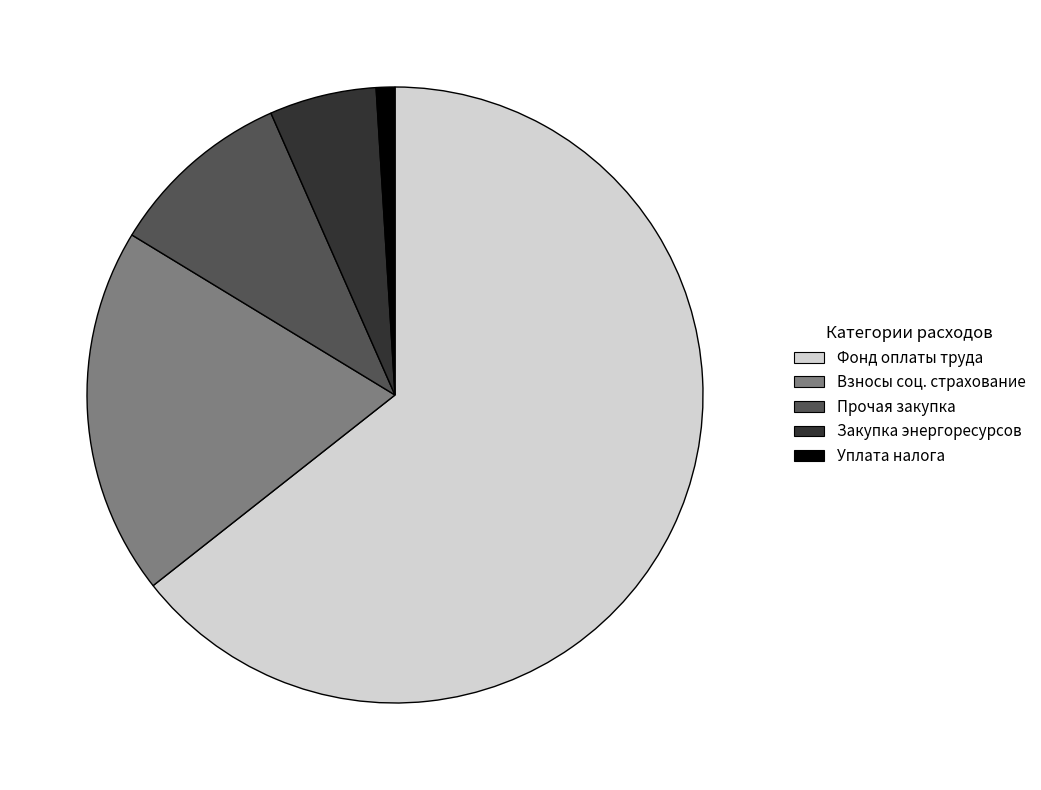

Is there a majority slice in this chart?

Yes